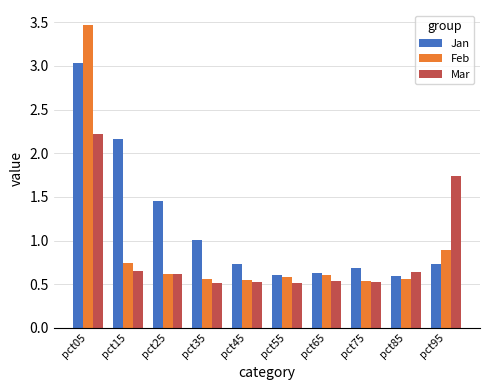

True or false: Mar has a value of 0.3 at pct55.

False